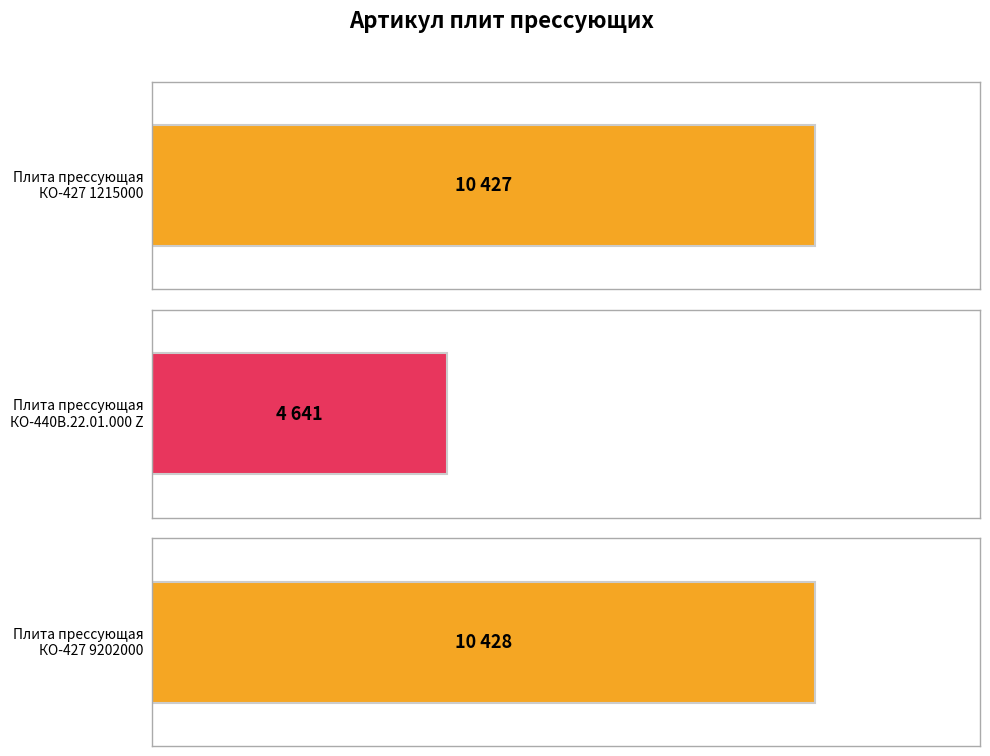

What is the value of the 2nd bar from the left?

4641